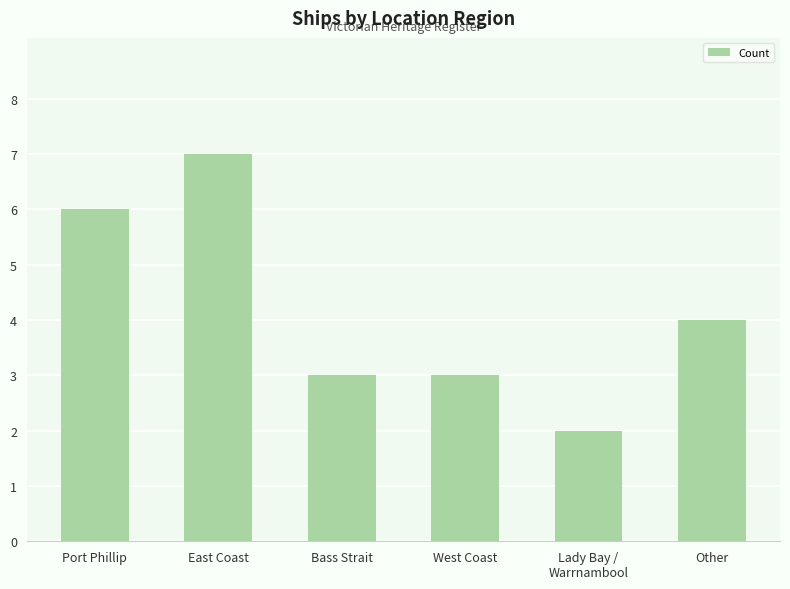

Are the bars grouped side by side (vs. stacked)?

No